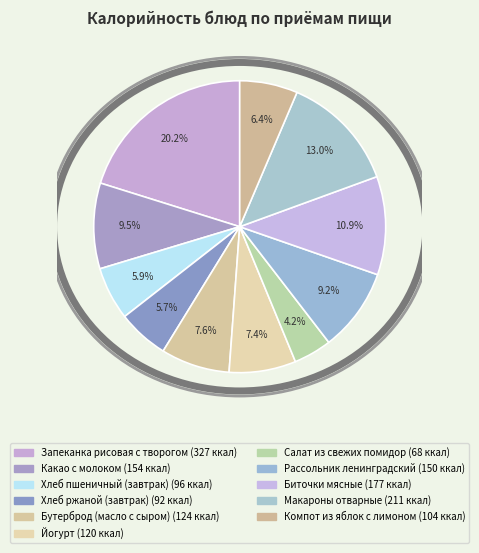

True or false: Йогурт accounts for 7% of the total.

True